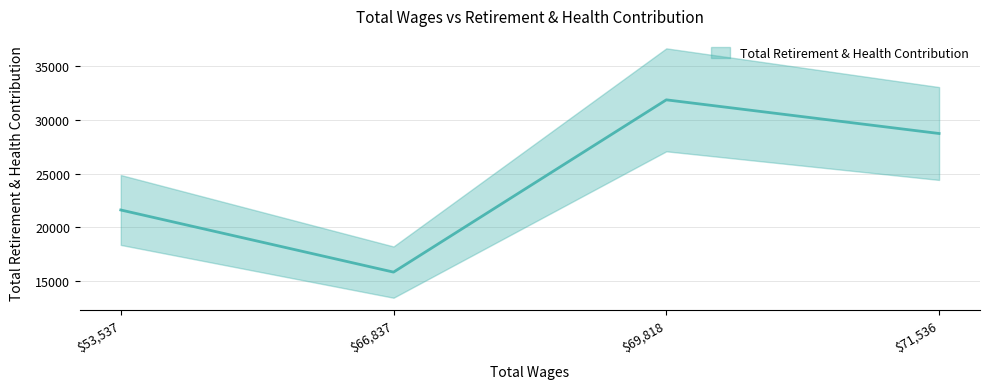

The value at 69818.0 is 54137. True or false?

False